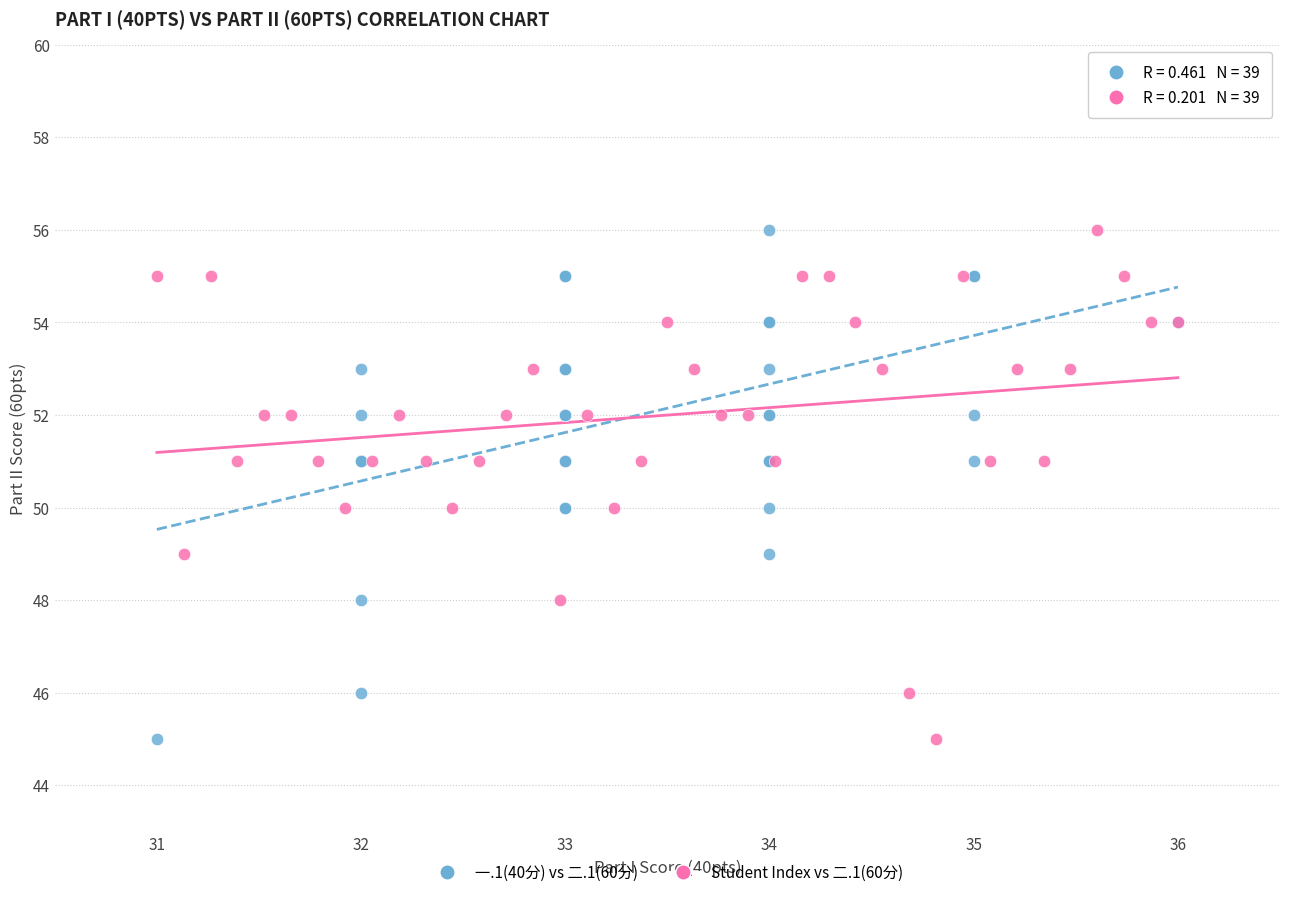

What are all the series names shown in the legend?

一.1(40分) vs 二.1(60分), Student Index vs 二.1(60分)